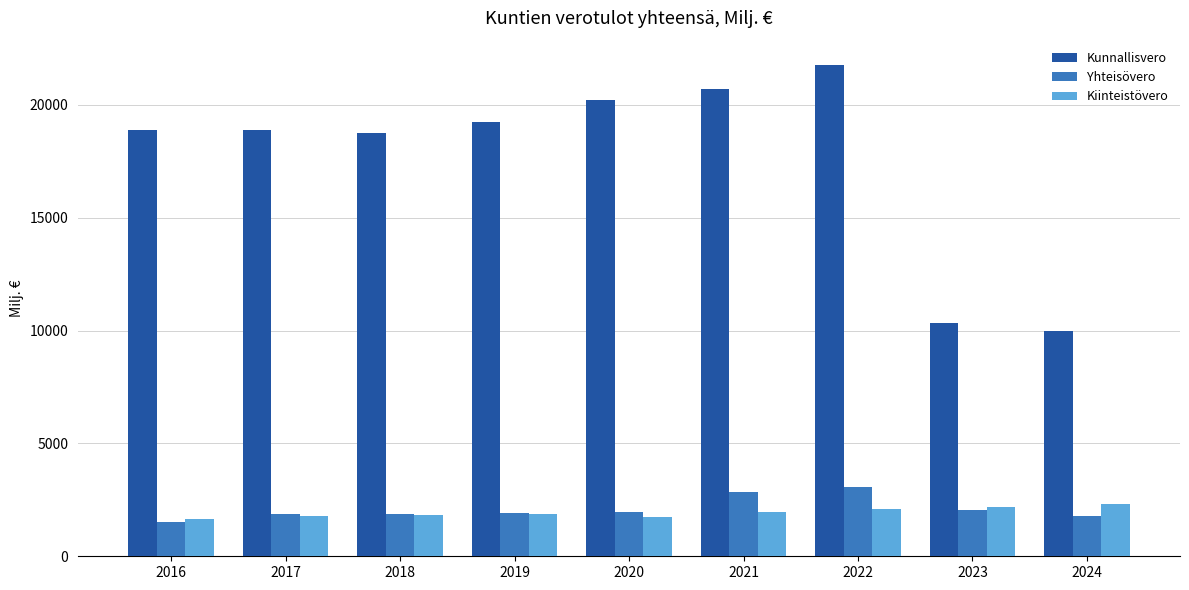

Does the chart contain stacked bars?

No